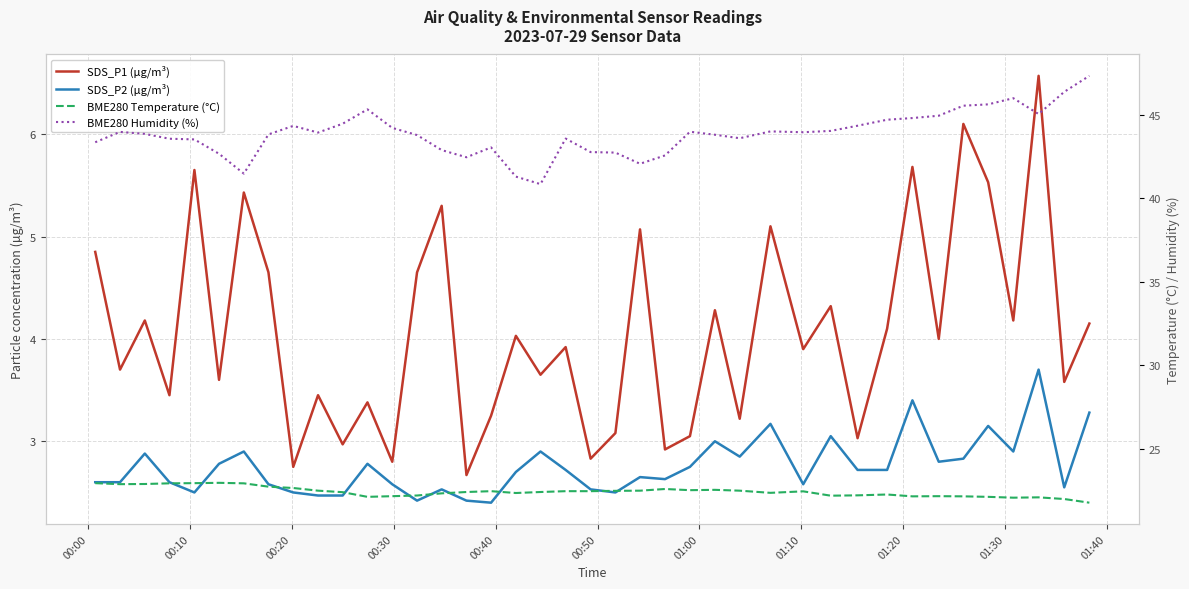

How many data points in BME280 Temperature (°C) are above 22?

38